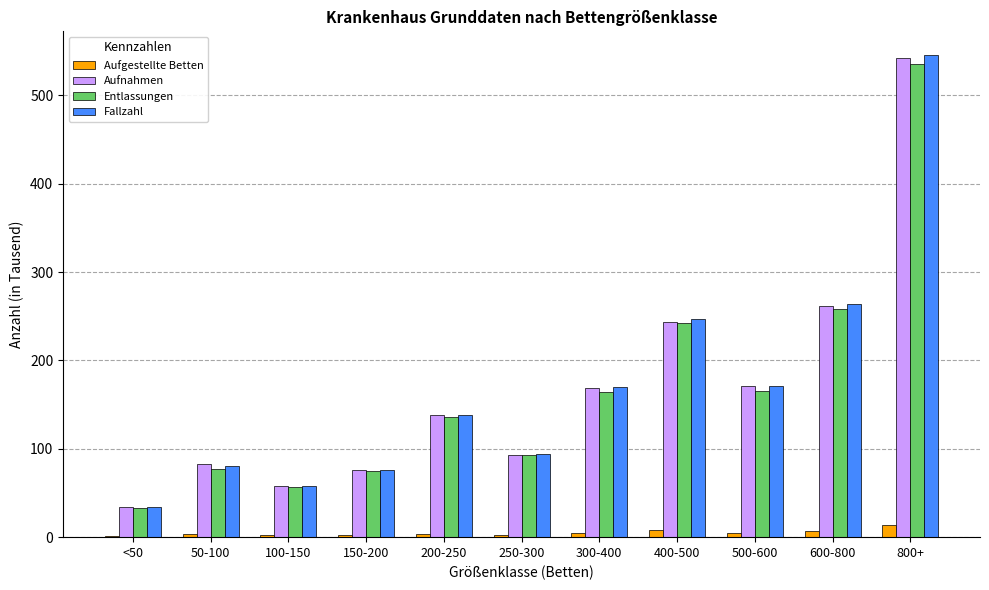

How many groups of bars are there?

11